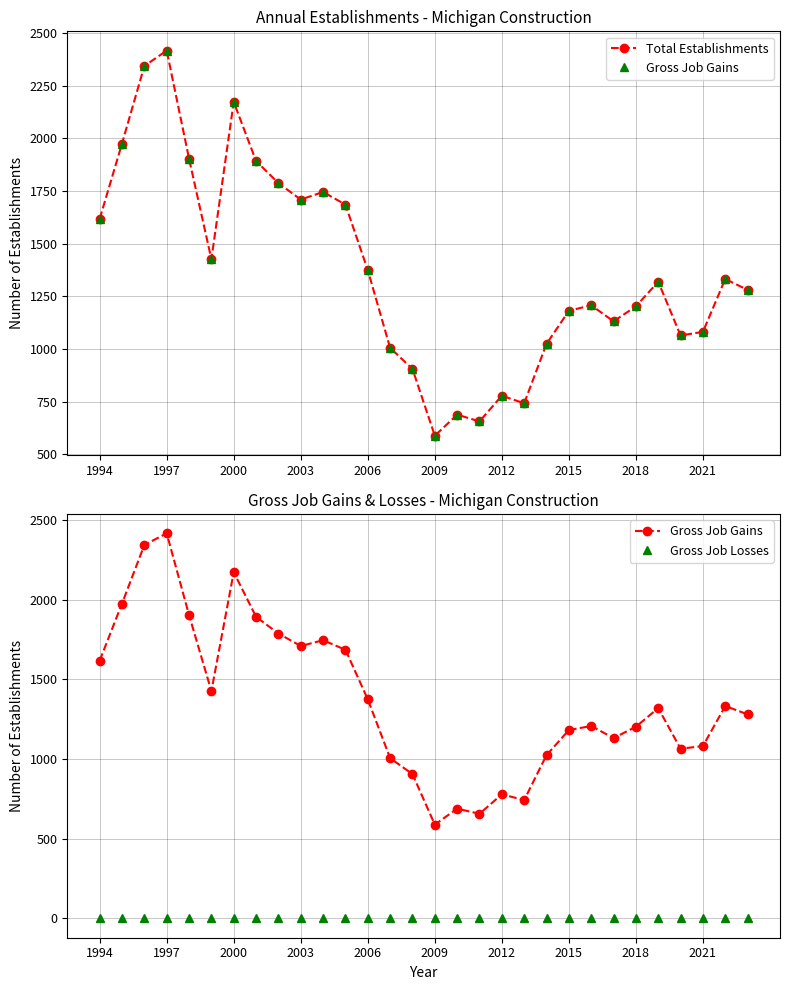

Rank the series at 14 from lowest to highest value.

Gross Job Losses, Total Establishments, Gross Job Gains